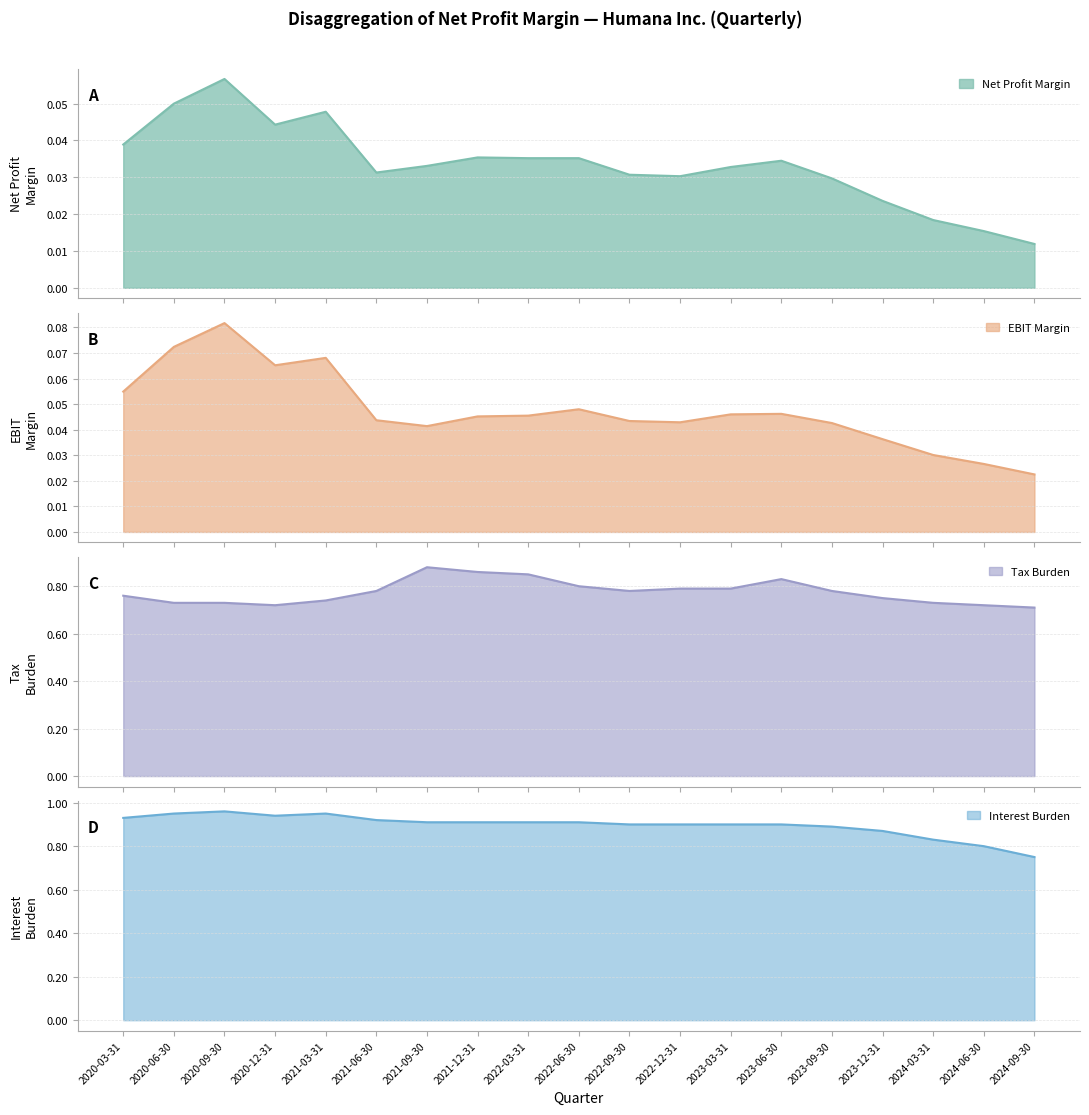

Which series changed the most between 2020-09-30 and 2023-03-31?

Tax Burden